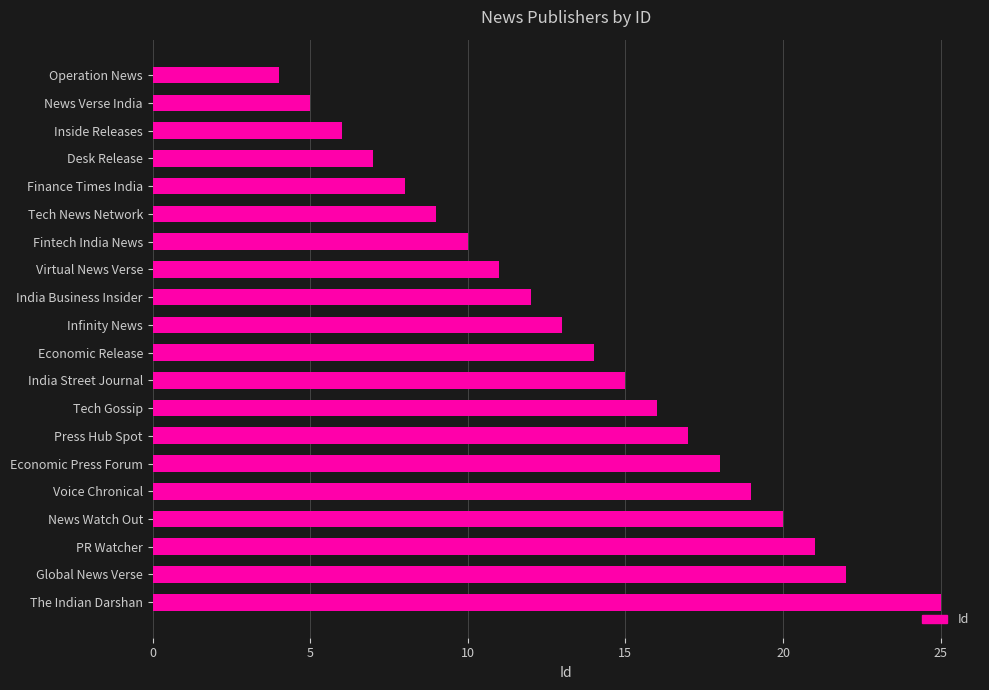

Is it true that the value at Virtual News Verse is 11?

True